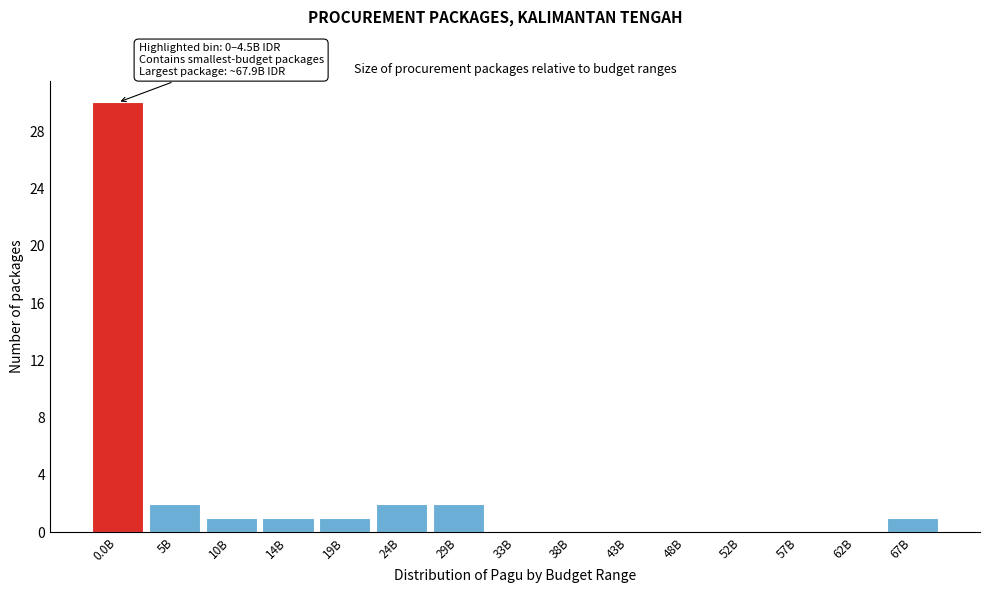

Reading left to right, transcribe all the data shown in this chart.

0.0B=30	5B=2	10B=1	14B=1	19B=1	24B=2	29B=2	33B=0	38B=0	43B=0	48B=0	52B=0	57B=0	62B=0	67B=1